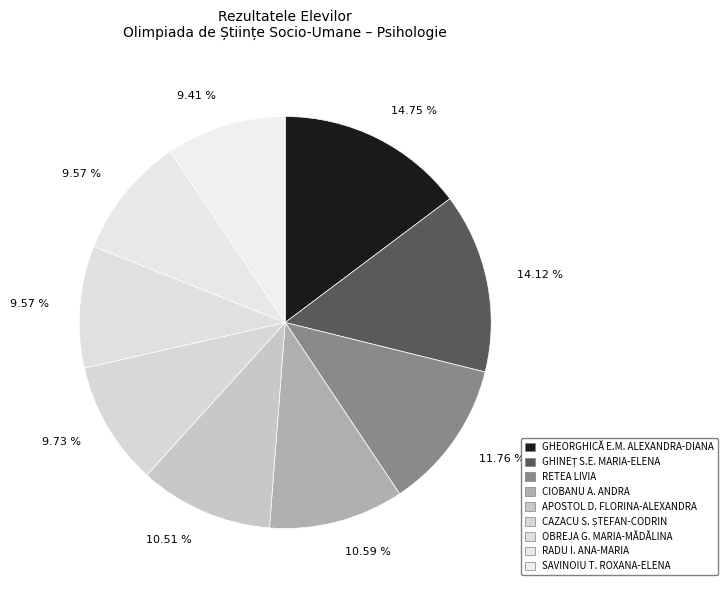

Count the number of slices in the pie.

9